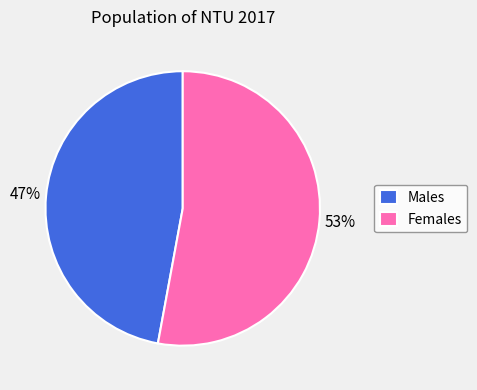

Approximately how many times larger is the value at Females compared to Males?

1.1